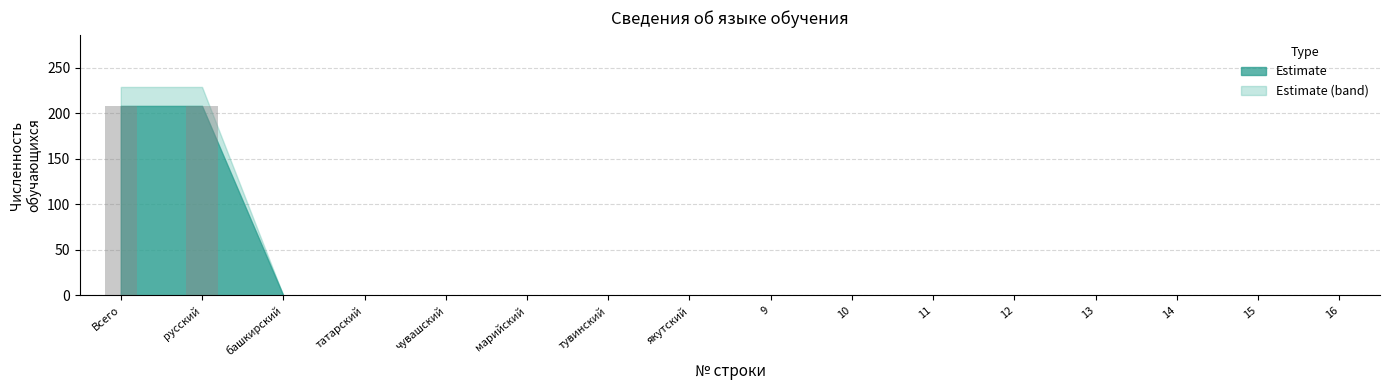

How many distinct data groups are displayed?

1